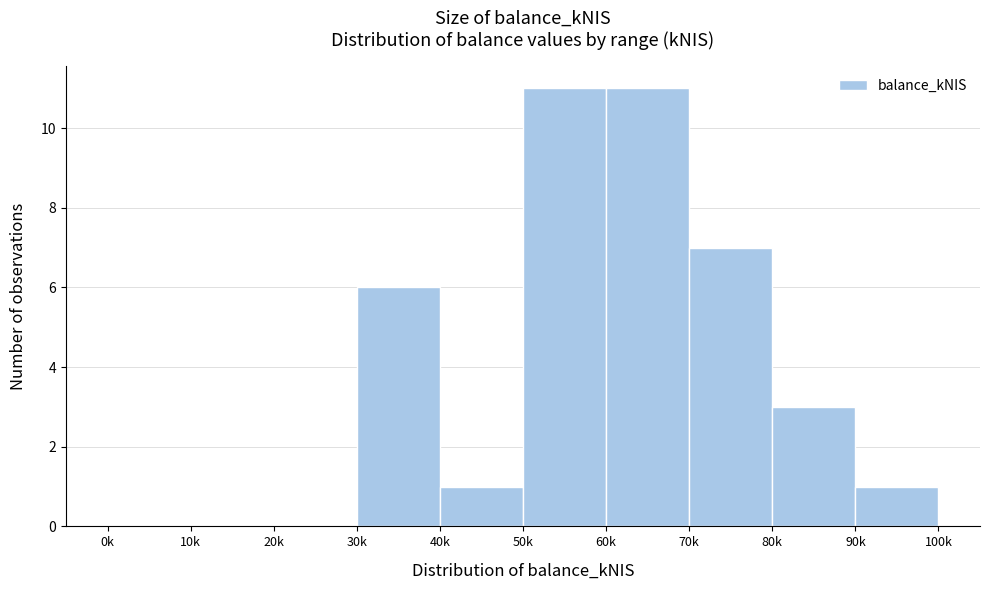

Reading left to right, list all the values displayed in this chart.

0k=0	10k=0	20k=0	30k=6	40k=1	50k=11	60k=11	70k=7	80k=3	90k=1